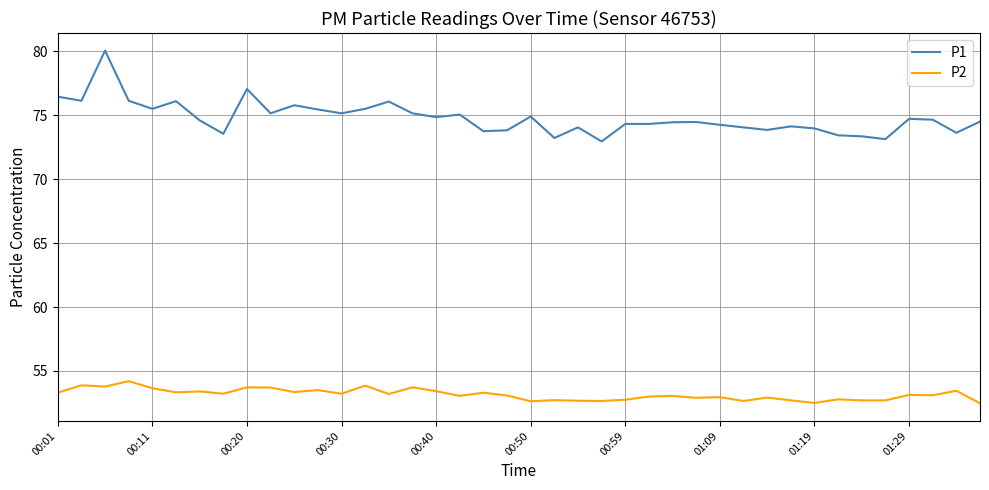

True or false: P1 and P2 cross at least once.

False